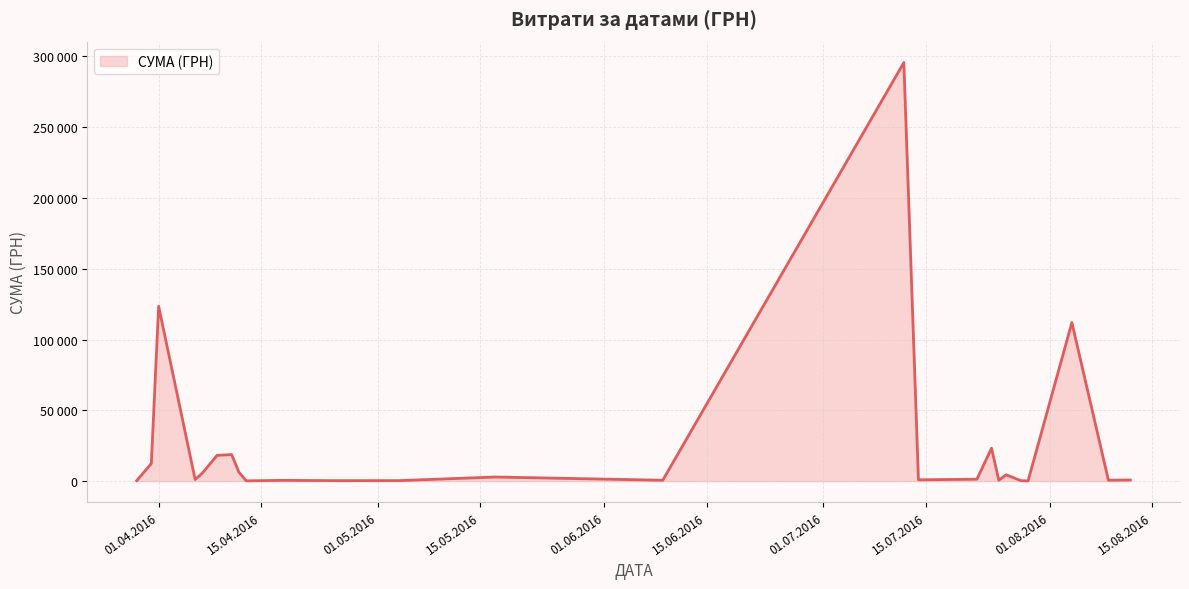

Is this an area chart (filled region under the line)?

Yes